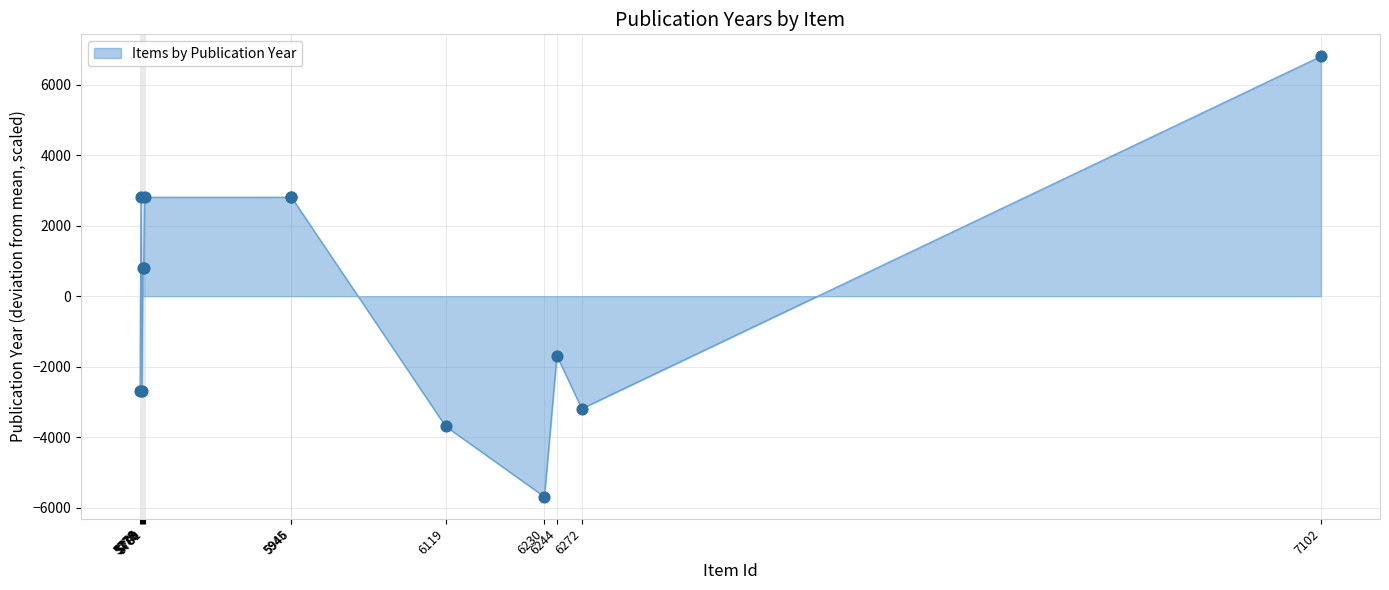

What is the change in value from 6230 to 5779?

+6500.0